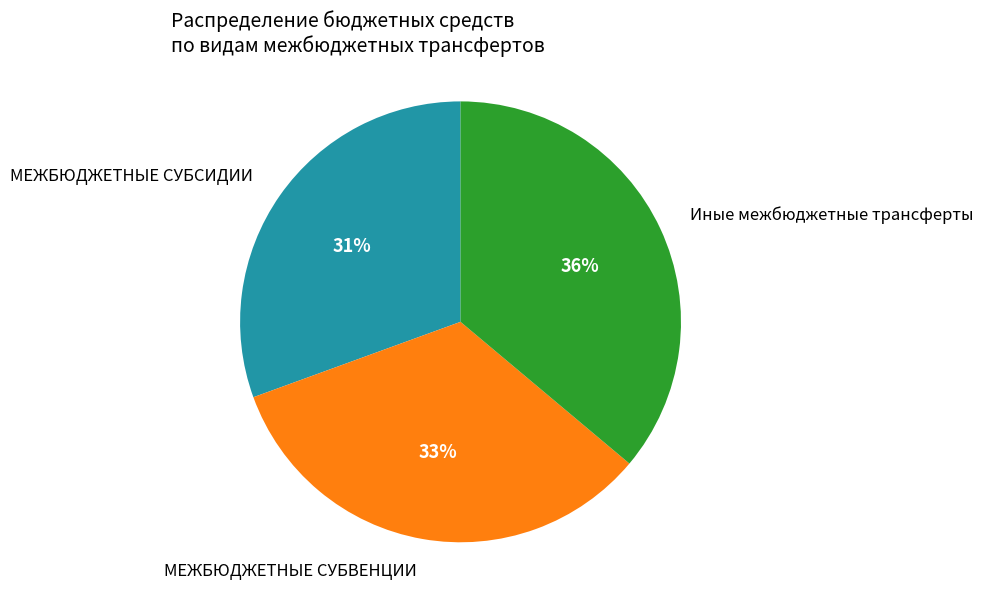

Combined, do МЕЖБЮДЖЕТНЫЕ СУБВЕНЦИИ and МЕЖБЮДЖЕТНЫЕ СУБСИДИИ account for over 50%?

Yes